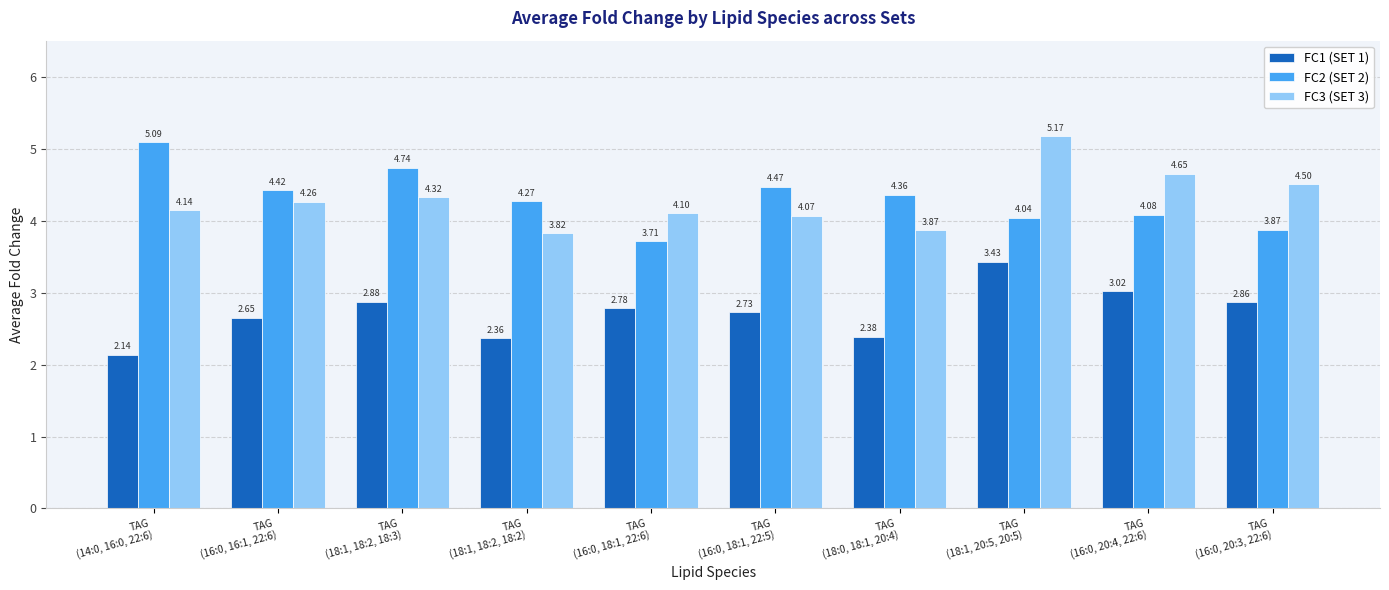

At which label does FC1 (SET 1) reach its minimum?

TAG
(14:0, 16:0, 22:6)